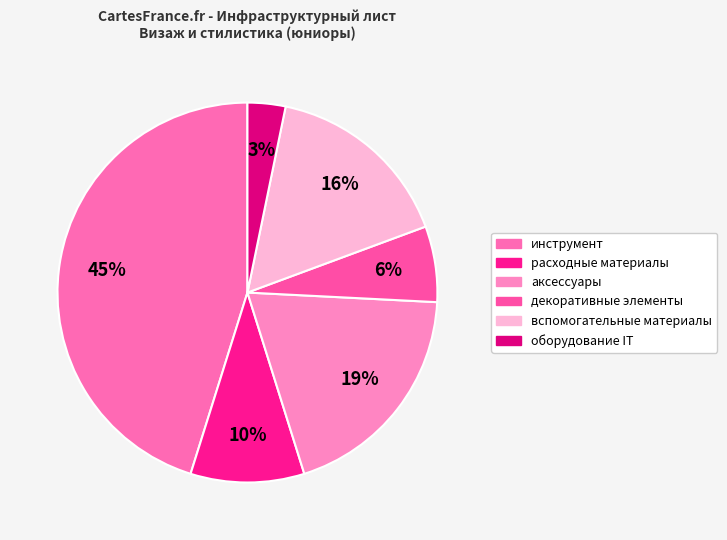

How much of the chart is everything except вспомогательные материалы?

83.9%